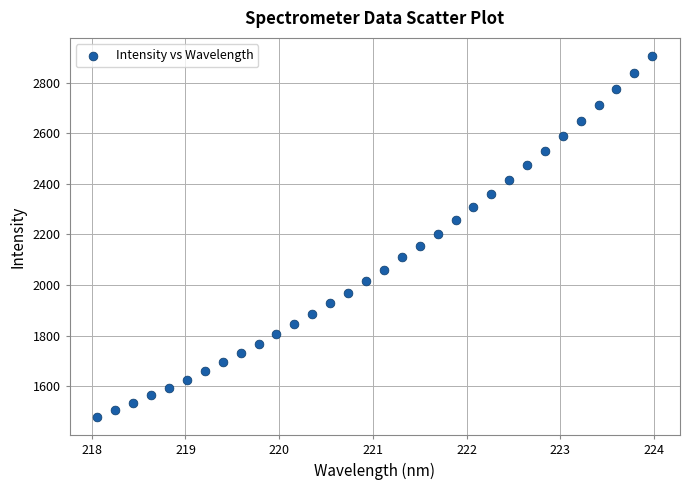

What is the range of Y values (max minus min)?

1427.6